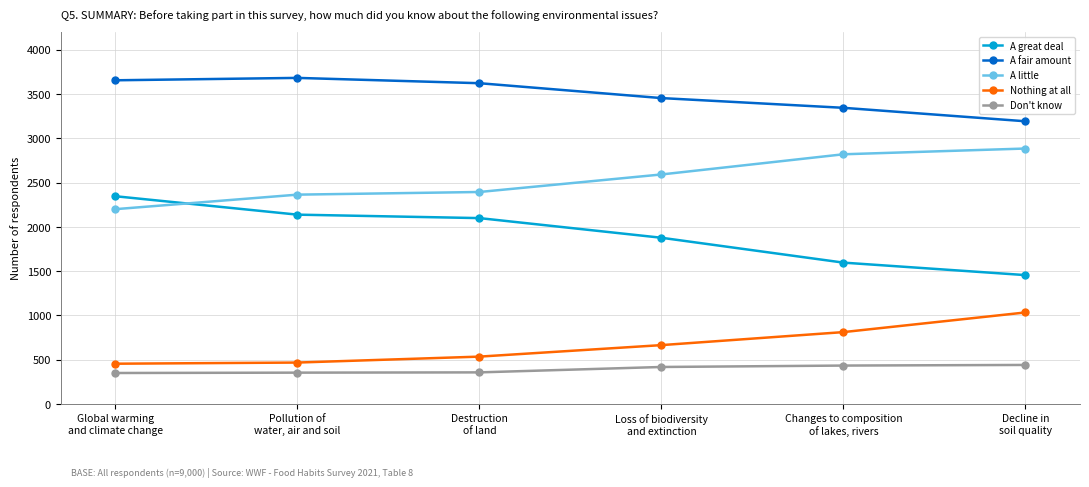

The A fair amount series shows 2185 at Changes to composition
of lakes, rivers. True or false?

False